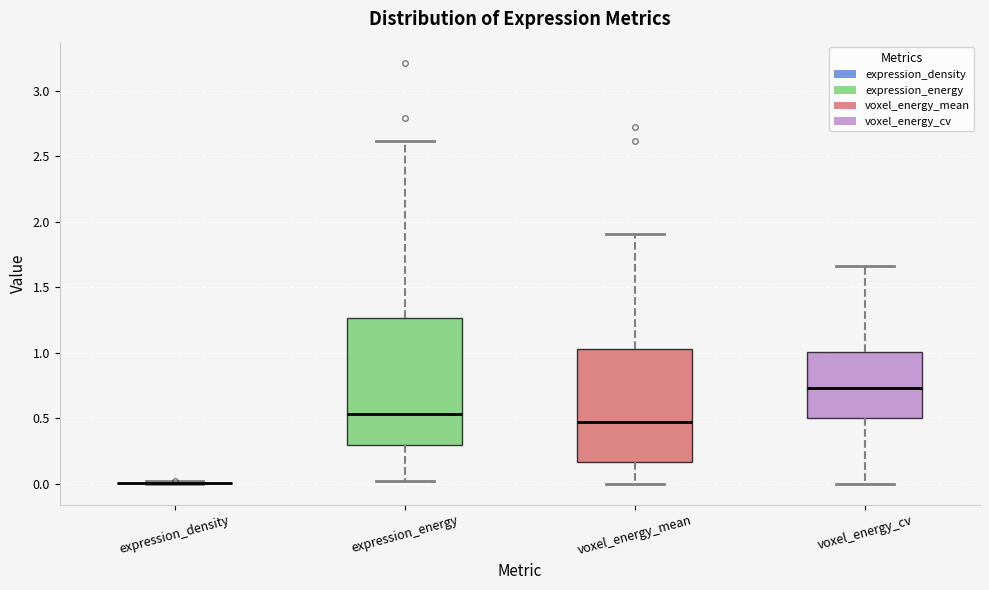

Where is the lower edge of the box for voxel_energy_mean on the y-axis? The values are not printed on the chart, so give them approximately, as read against the axis.

0.15